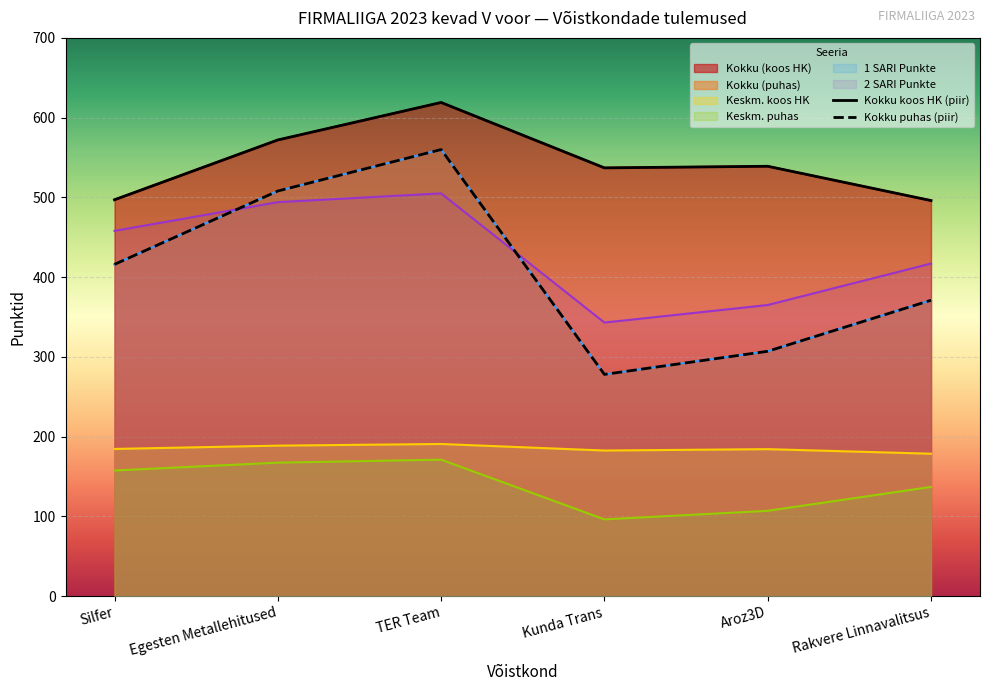

At which category does Kokku koos HK (piir) reach its first local valley?

Kunda Trans